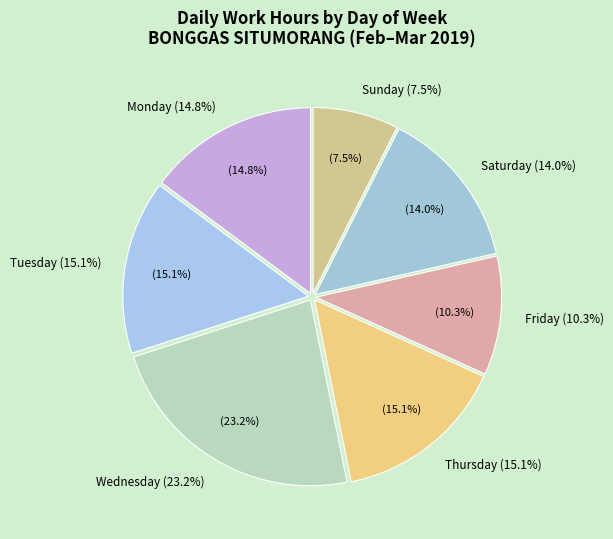

Combined, do 27 Wed and 5 Tue account for over 50%?

No